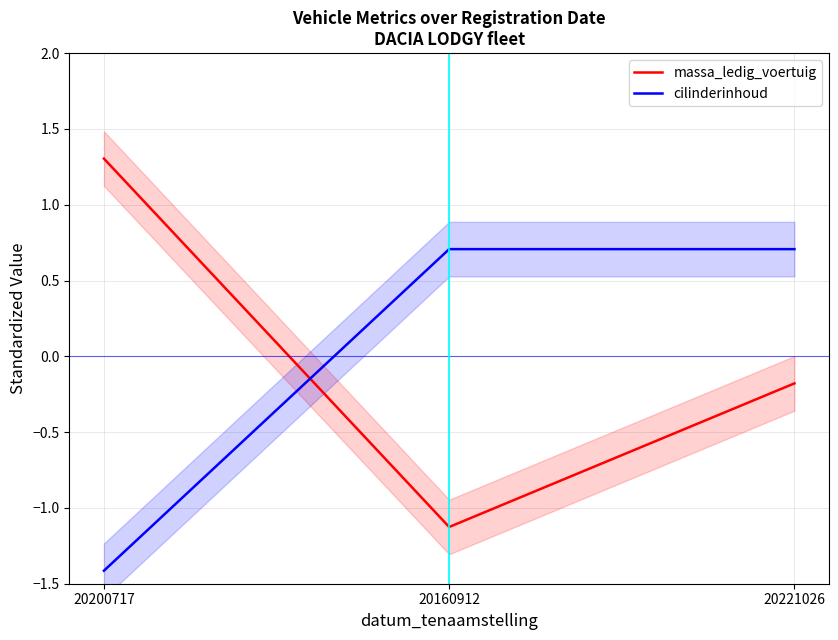

What is the label of the 2nd point from the right?

20160912